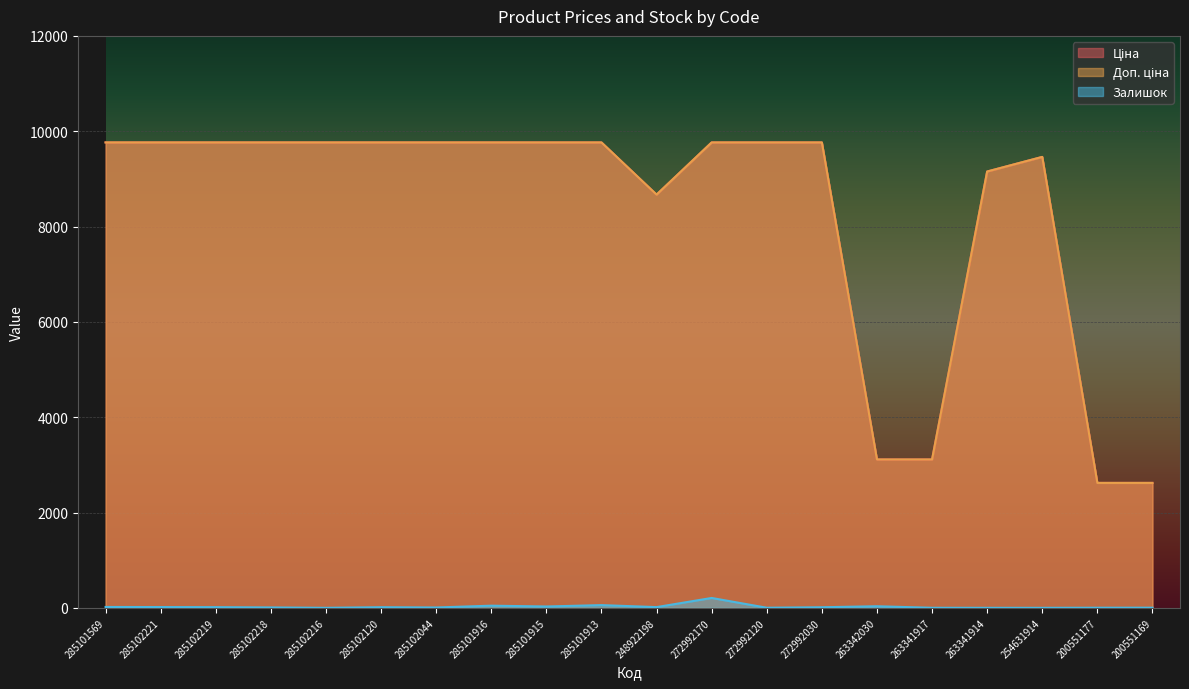

At which category does the chart reach its minimum across all series?

285102216